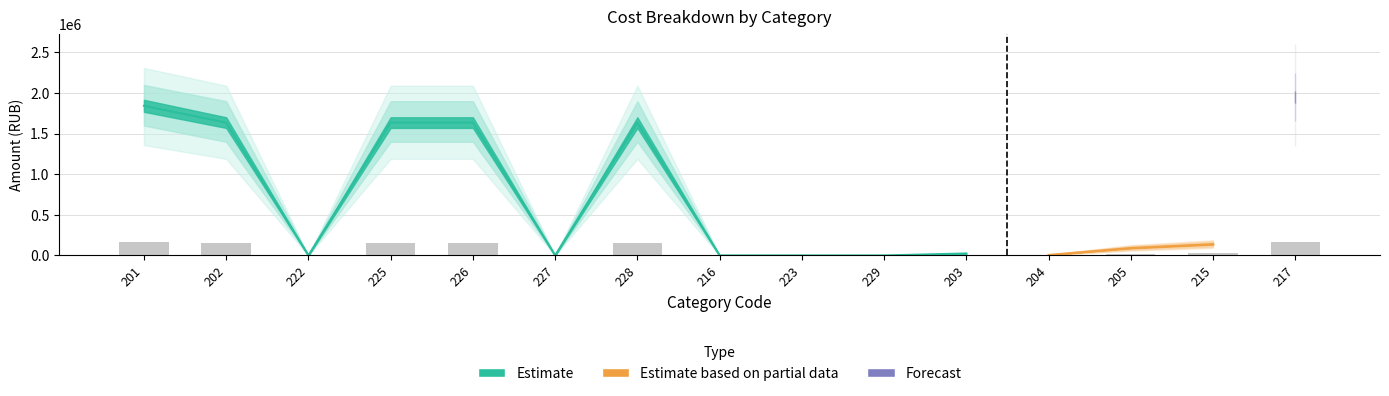

At which category does the chart reach its peak across all series?

201